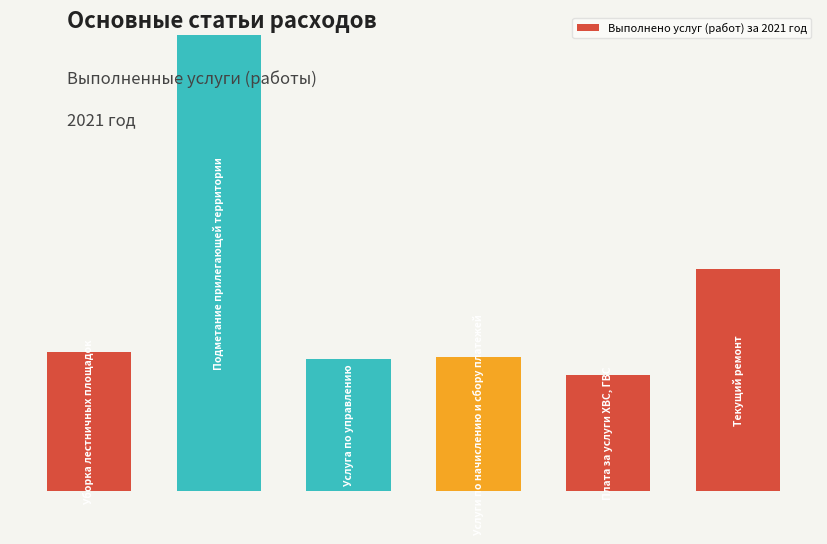

Are the bars horizontal?

No